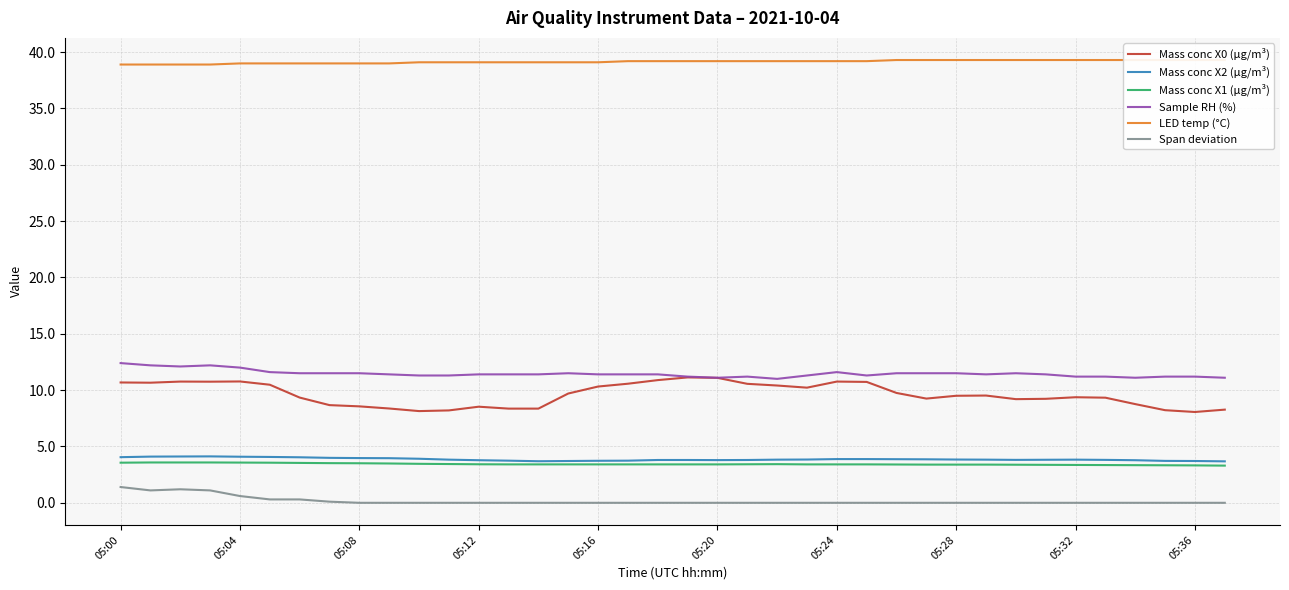

What is the lowest value of the Sample RH (%) series?

11.0